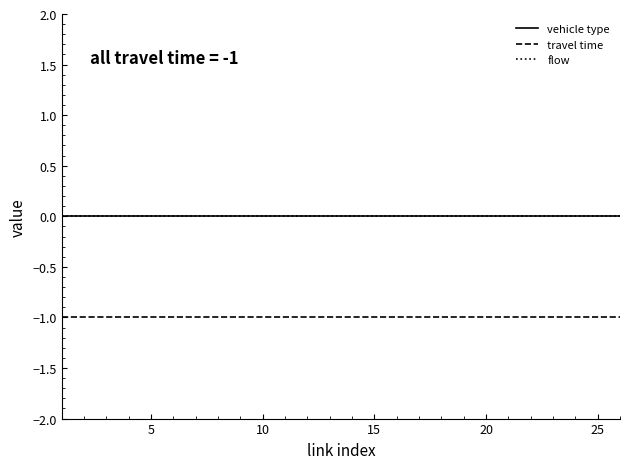

Does the chart display data point markers on the line(s)?

No